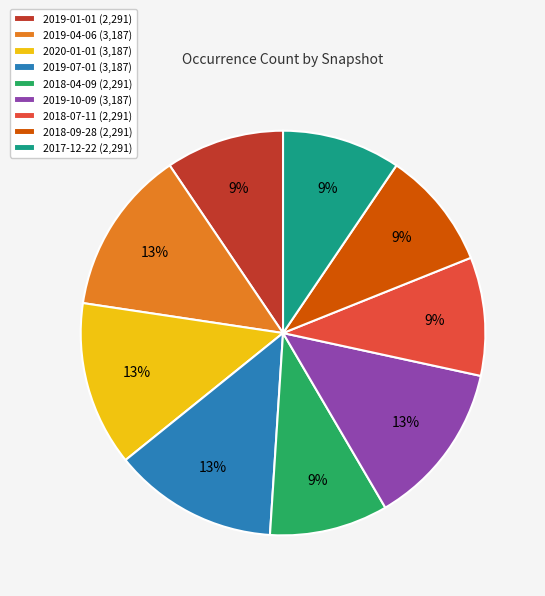

True or false: 2019-07-01 (3,187) accounts for 28% of the total.

False